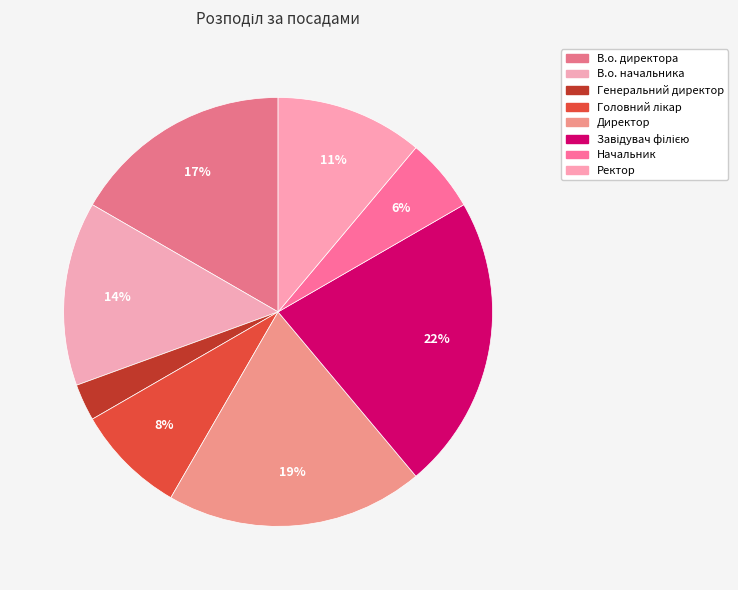

Approximately how many times larger is the value at Ректор compared to Генеральний директор?

4.0